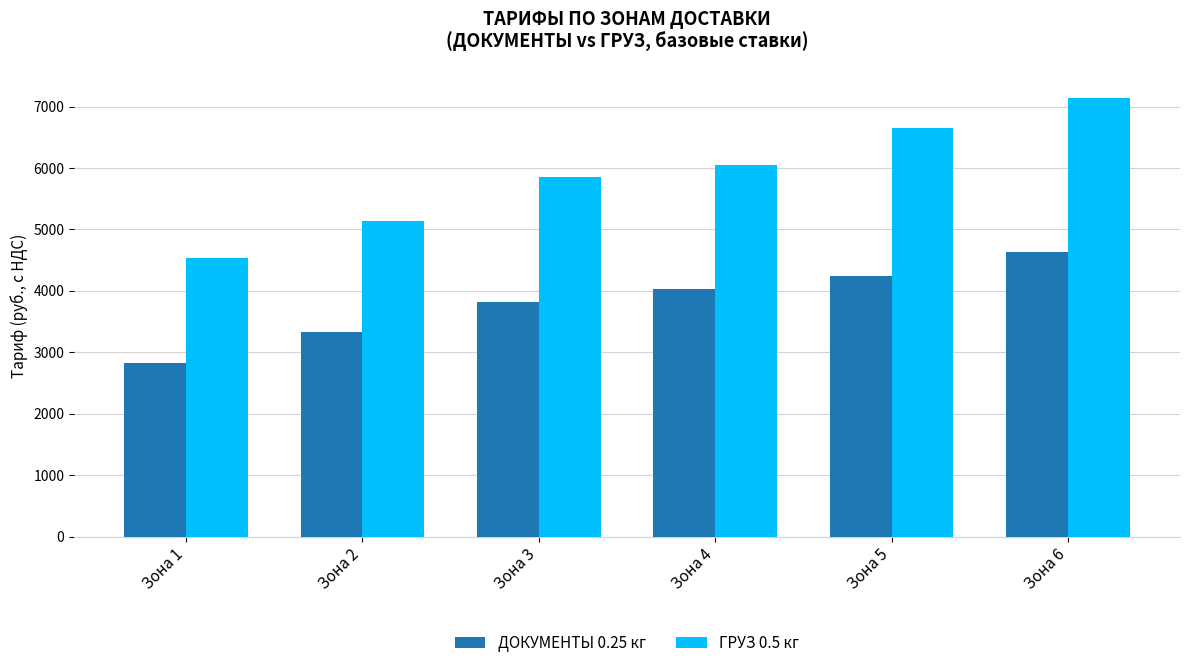

List the labels in order of ГРУЗ 0.5 кг value, smallest first.

Зона 1, Зона 2, Зона 3, Зона 4, Зона 5, Зона 6